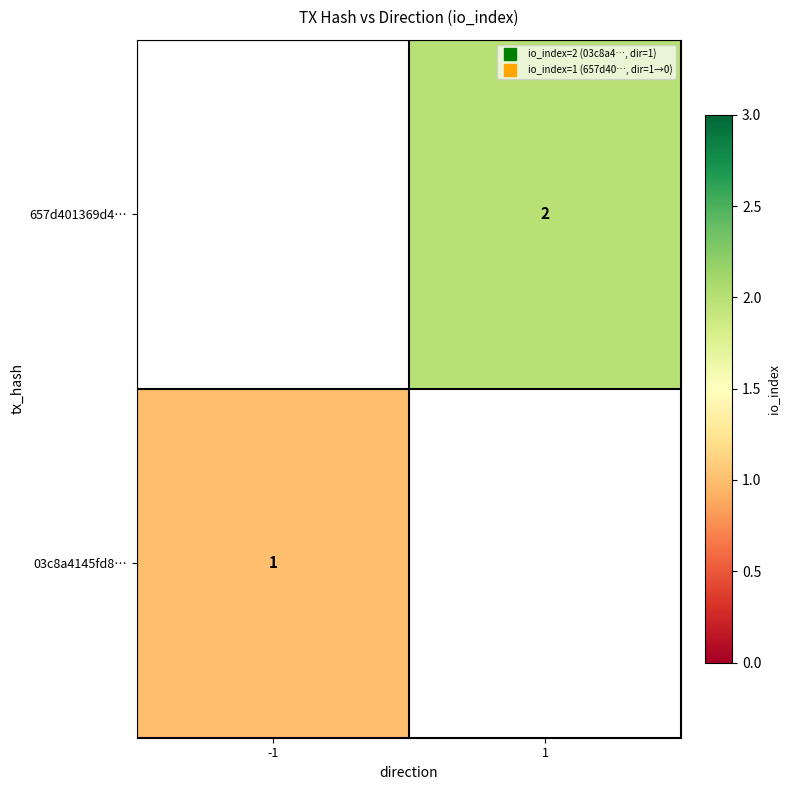

The value of 03c8a4145fd8… at -1 is 1.0. True or false?

True